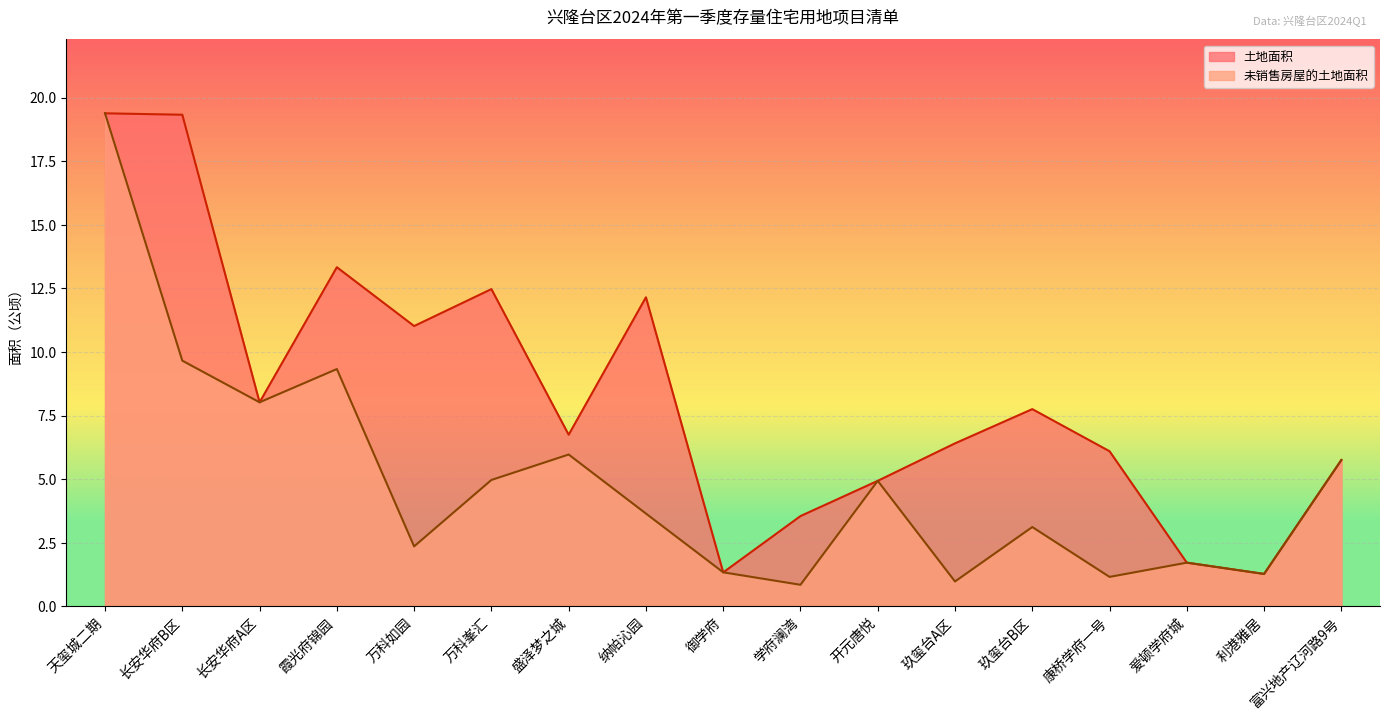

True or false: 土地面积 has a value of 6.4 at 玖玺台A区.

True